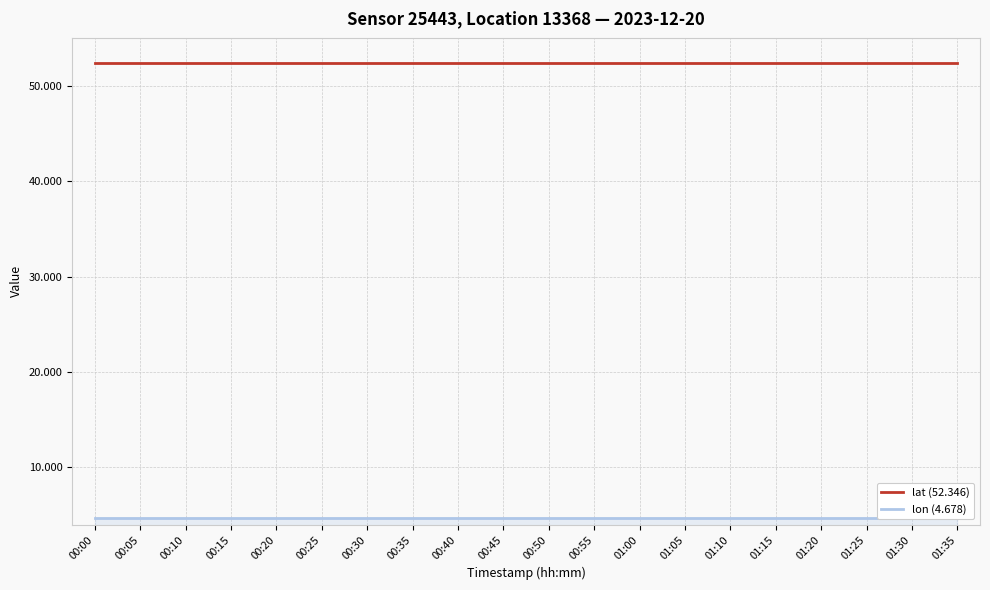

True or false: lat (52.346) and lon (4.678) intersect in this chart.

False